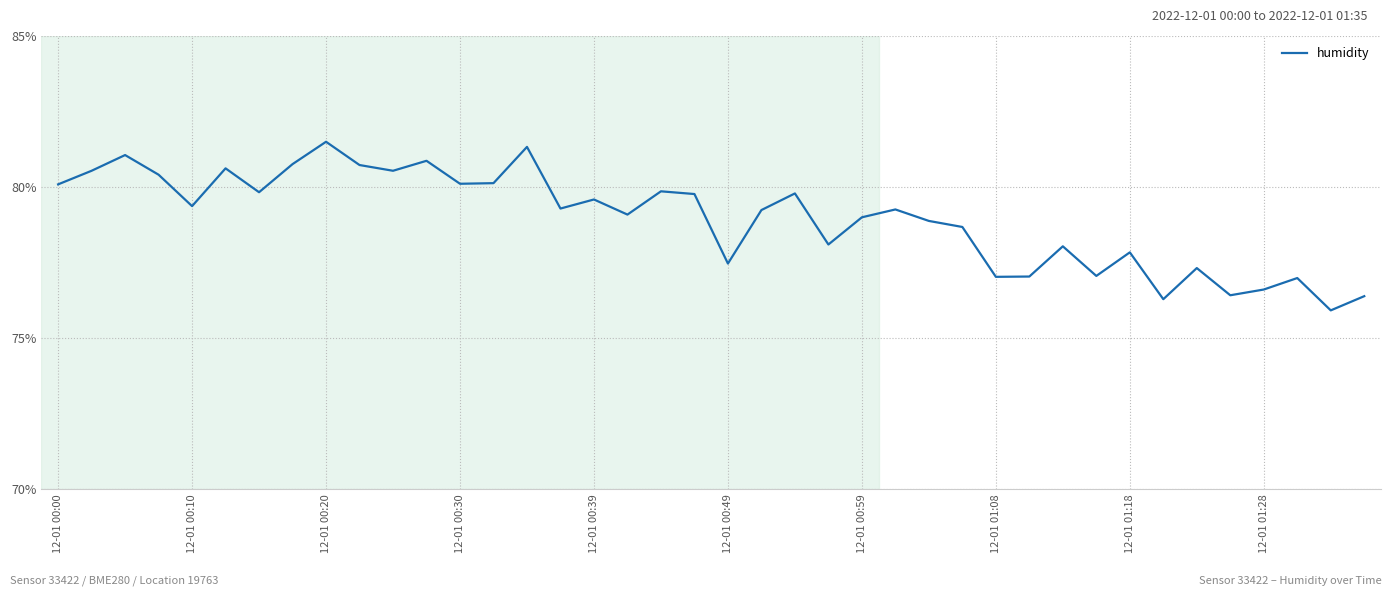

What is the average value?

79.0